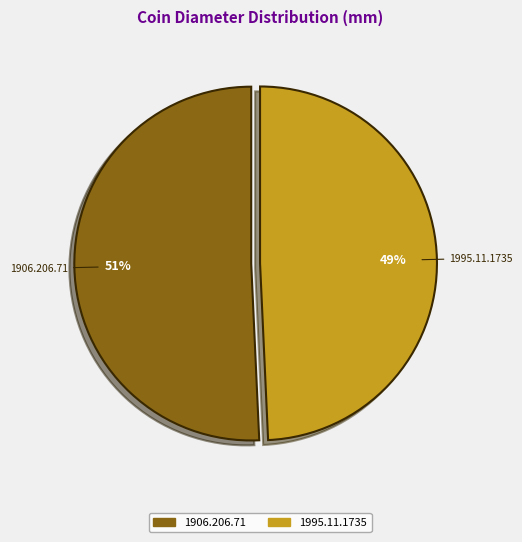

Count the number of slices in the pie.

2